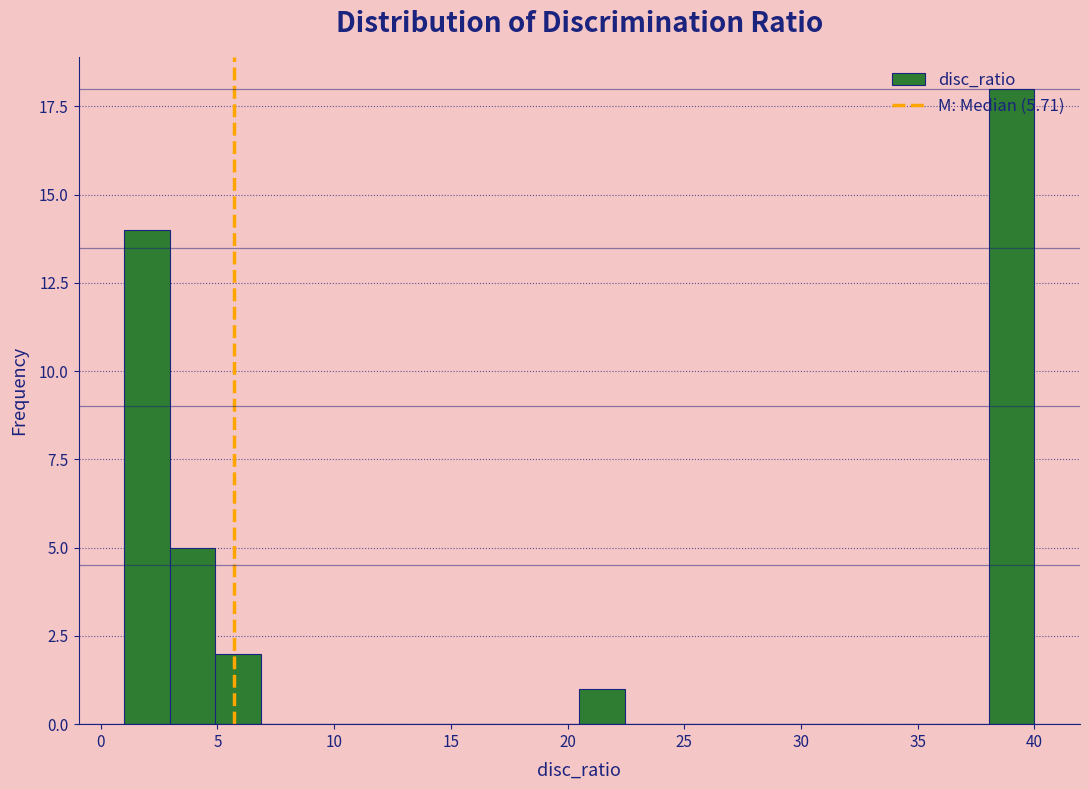

Around what value on the x-axis is the tallest bar? Give the approximate position of its centre, as read against the axis.

39.0